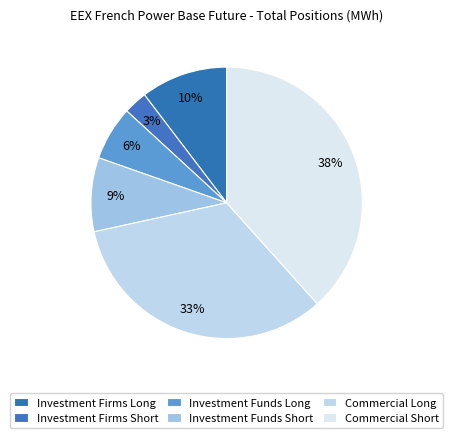

Combined, do Commercial Long and Investment Funds Long account for over 50%?

No